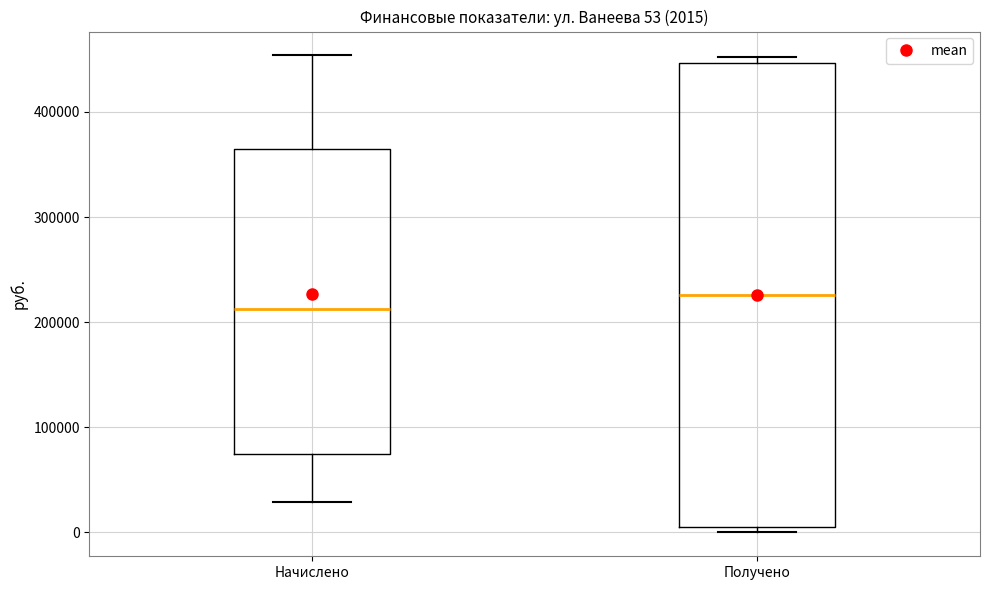

Which box is the tallest, from its lower edge to its upper edge?

Получено